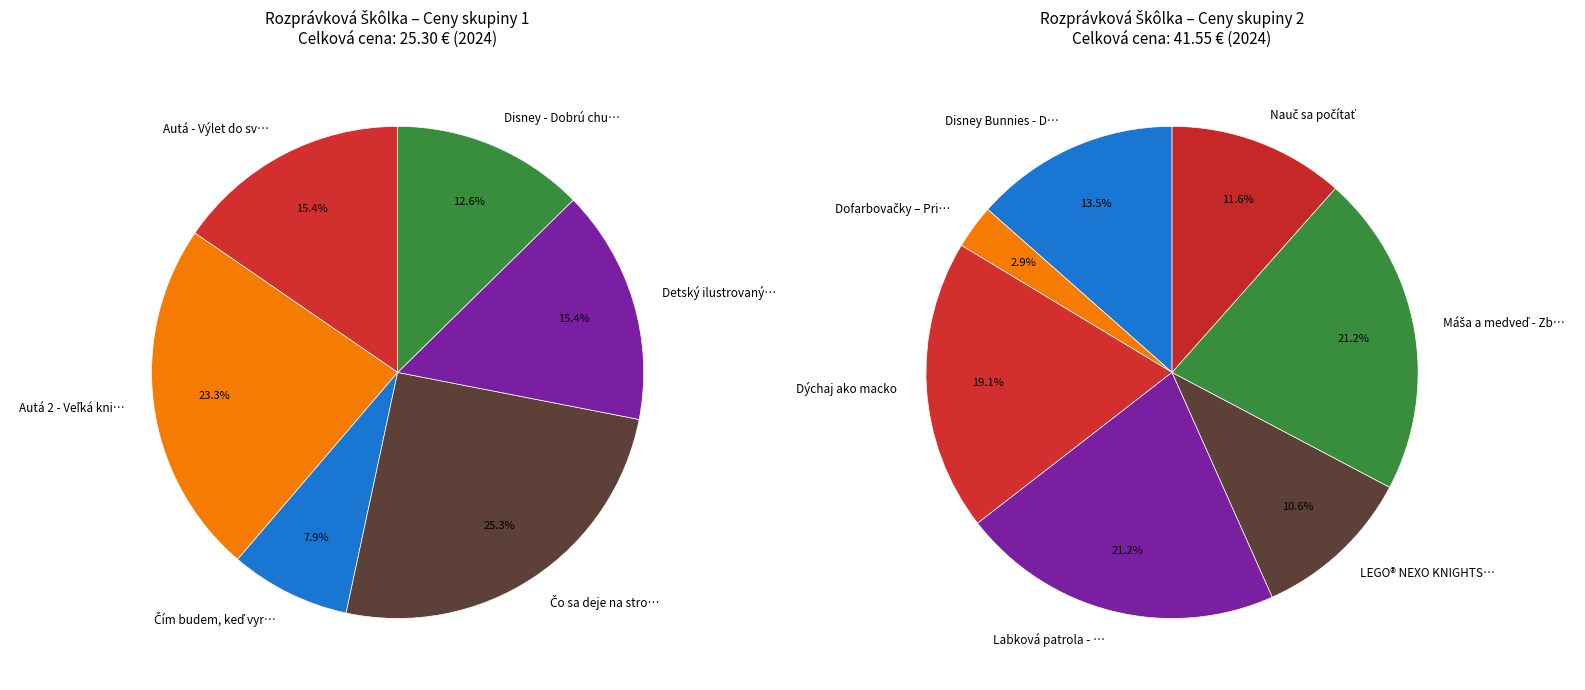

Which slice is the smallest?

Dofarbovačky – Princezné